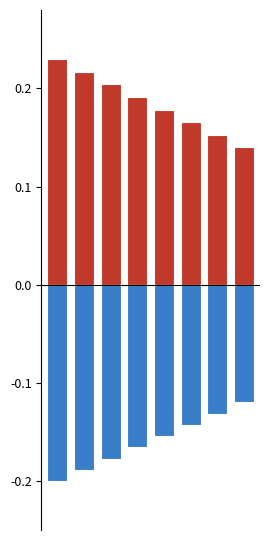

Does the chart contain any negative values?

Yes